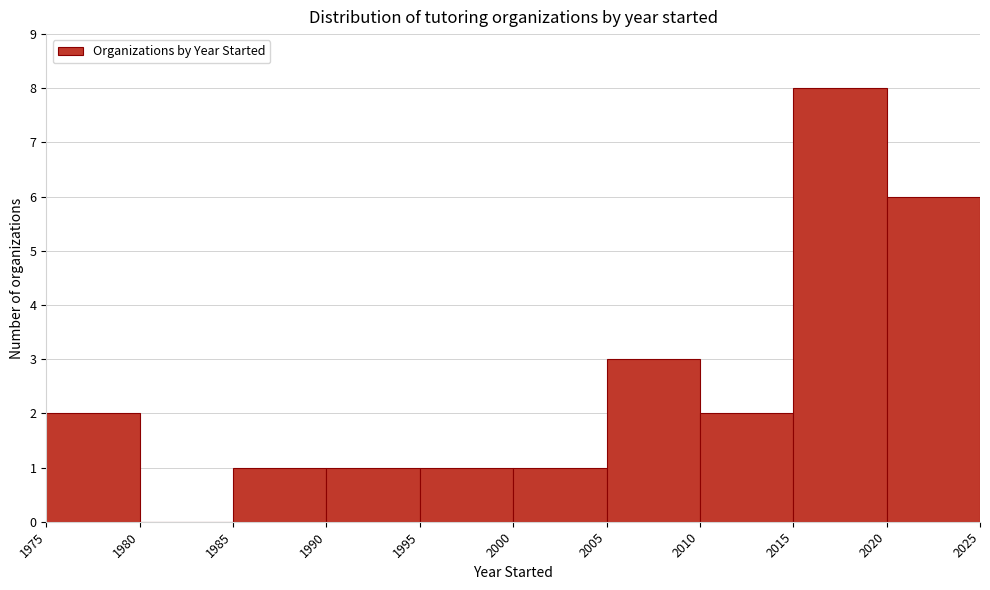

Reading left to right, transcribe this chart: for each bar, give the range it covers on the x-axis and its height. The values are not printed on the chart, so give them approximately, as read against the axis.

1975 to 1980: 2
1980 to 1985: 0
1985 to 1990: 1
1990 to 1995: 1
1995 to 2000: 1
2000 to 2005: 1
2005 to 2010: 3
2010 to 2015: 2
2015 to 2020: 8
2020 to 2025: 6